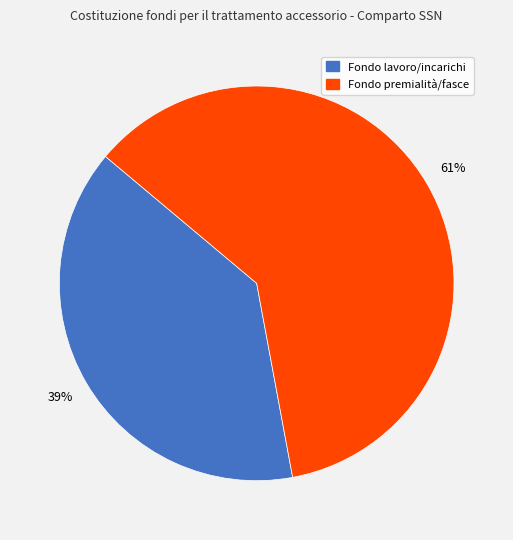

Does any single category account for the majority?

Yes